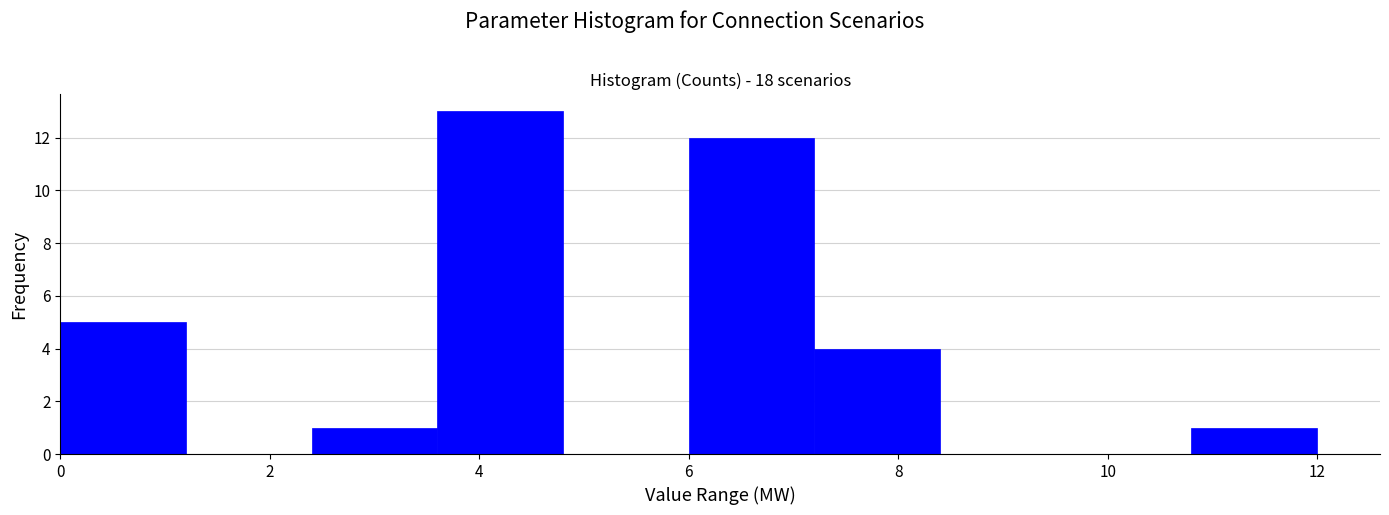

What is the height of the bar covering 6.0 to 7.2 on the x-axis? The values are not printed on the chart, so give them approximately, as read against the axis.

12